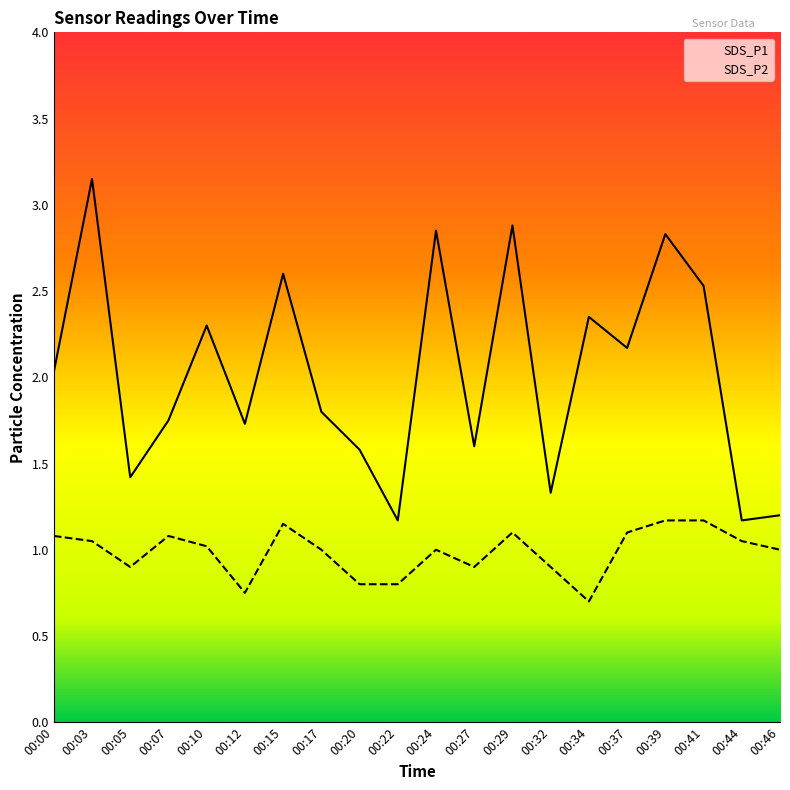

Does the chart display data point markers on the line(s)?

No